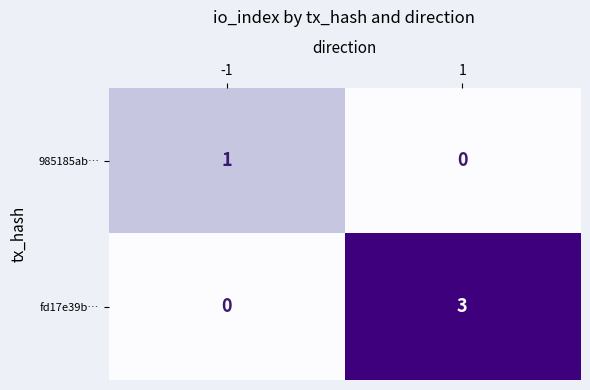

Between -1 and 1, which series saw the biggest shift?

fd17e39b…